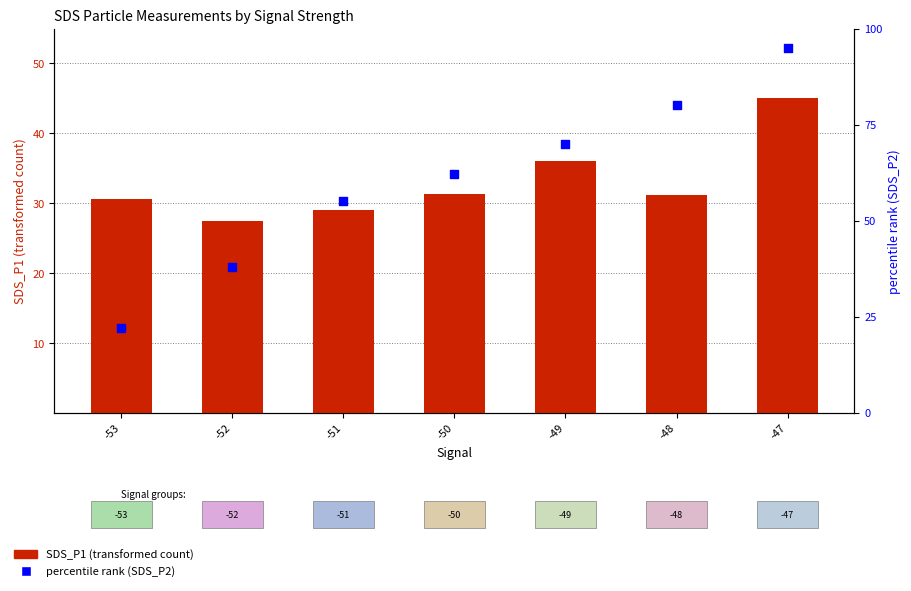

Which series has the largest total across all categories?

percentile rank within the sample